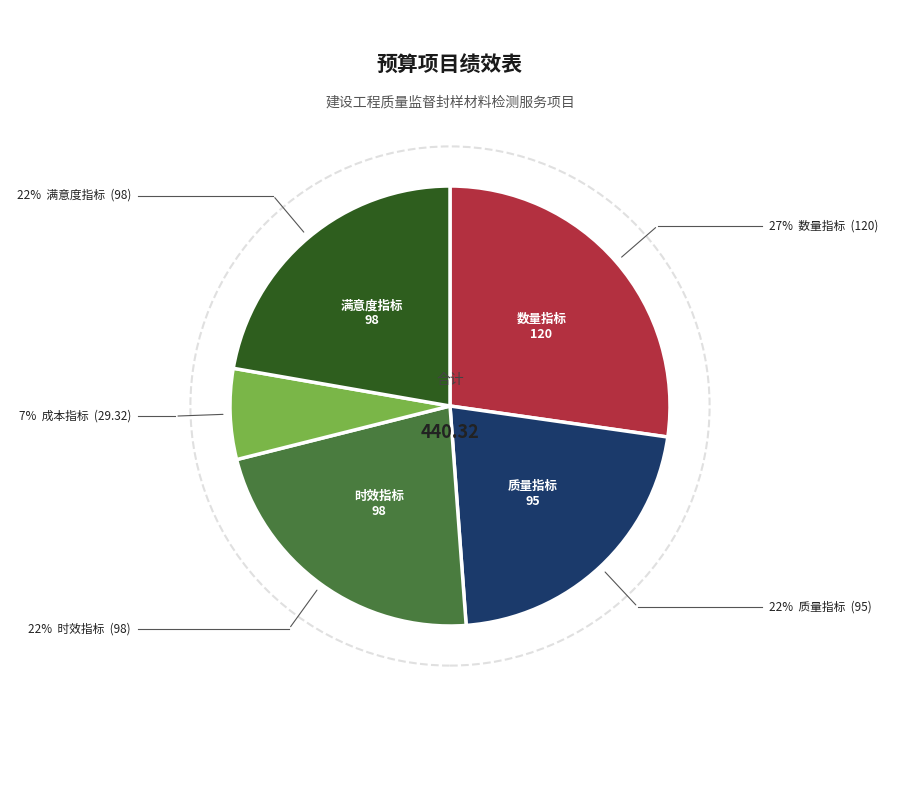

To the nearest percent, what portion does 满意度指标 represent?

22%